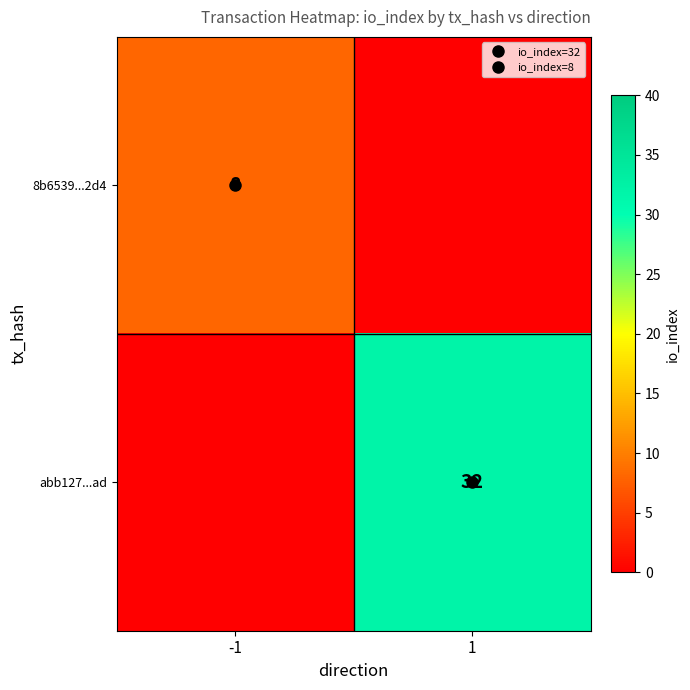

Rank the series at -1 from highest to lowest value.

8b6539...2d4, abb127...ad